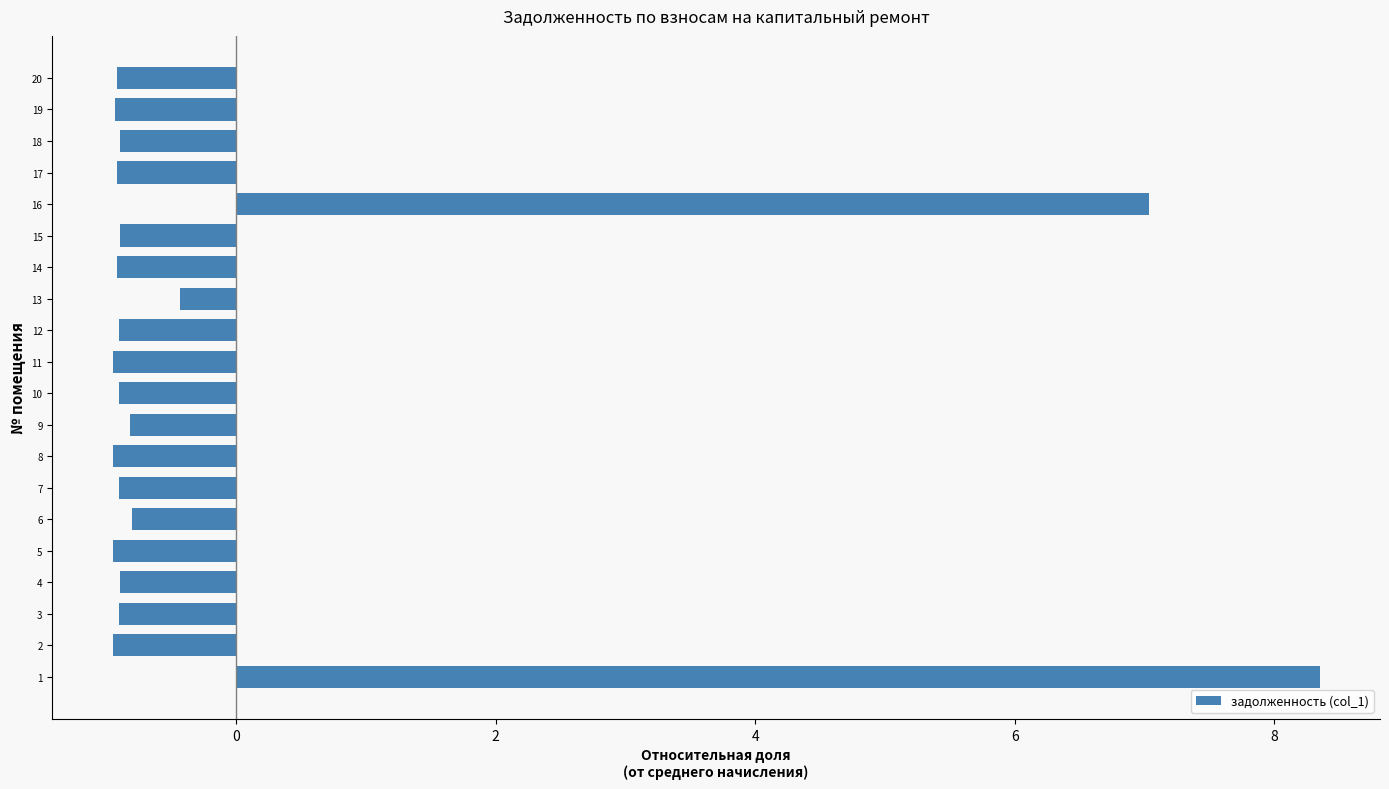

Reading bottom to top, extract all data points from this chart.

1=8.3	2=-0.9	3=-0.9	4=-0.9	5=-0.9	6=-0.8	7=-0.9	8=-0.9	9=-0.8	10=-0.9	11=-0.9	12=-0.9	13=-0.4	14=-0.9	15=-0.9	16=7.0	17=-0.9	18=-0.9	19=-0.9	20=-0.9